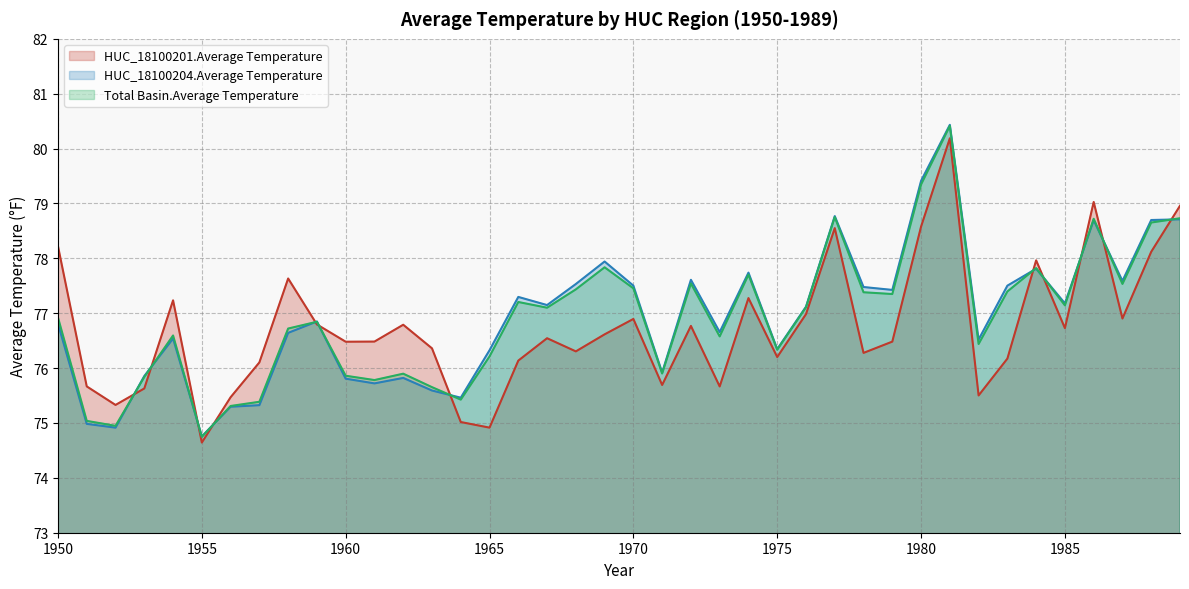

What is the value of the HUC_18100201.Average Temperature point at the 19th from the left?

76.3